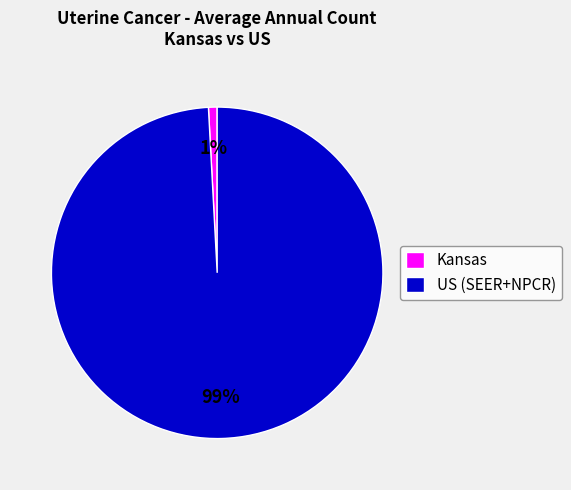

What percentage is the US (SEER+NPCR) slice, to the nearest percent?

99%